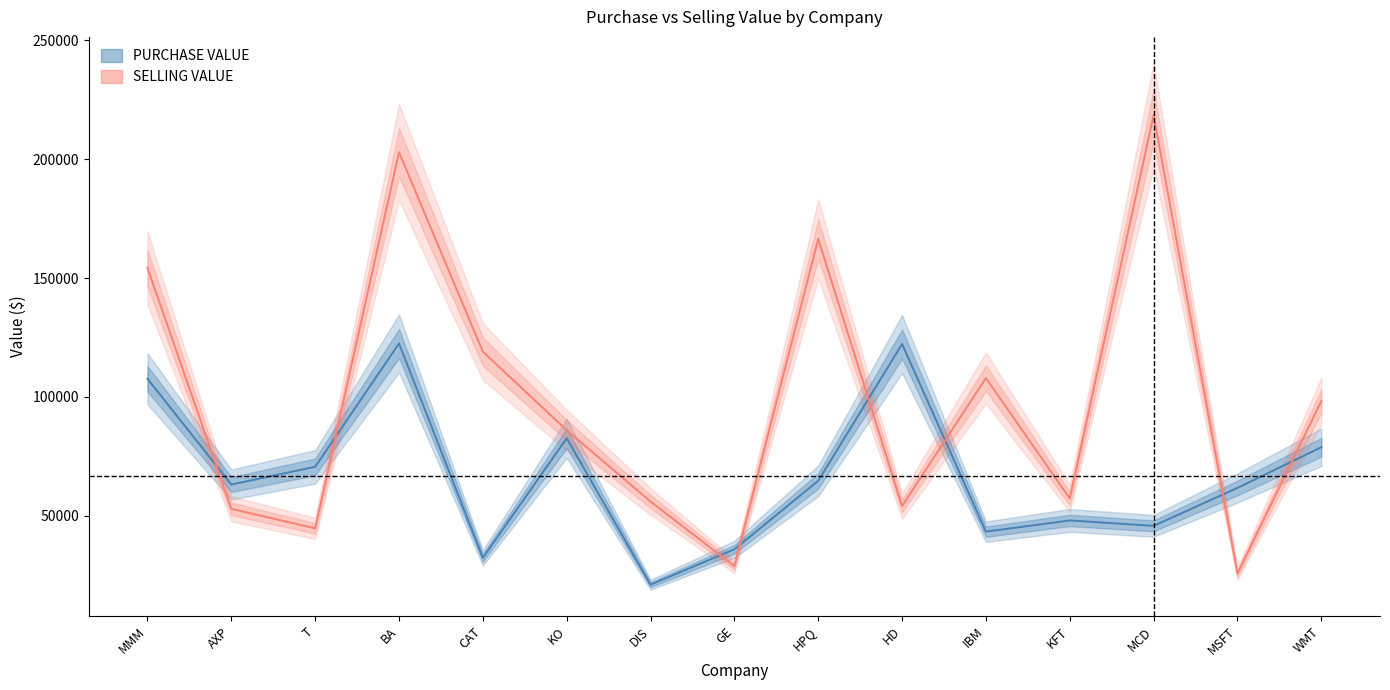

What value does the SELLING VALUE series have at AXP?

52908.0